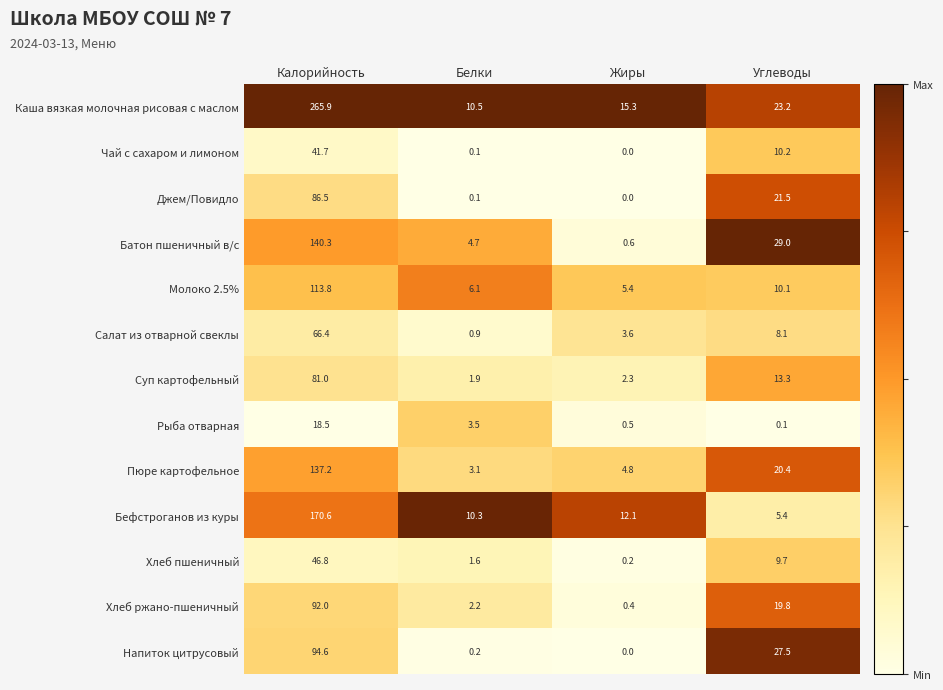

The Хлеб ржано-пшеничный series shows 2.2 at Белки. True or false?

True